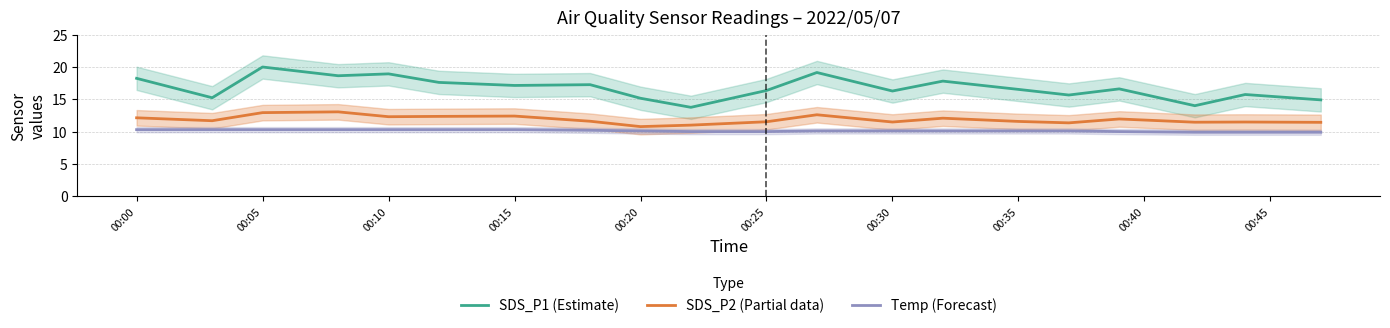

True or false: Temp (Forecast) and SDS_P1 (Estimate) cross at least once.

False